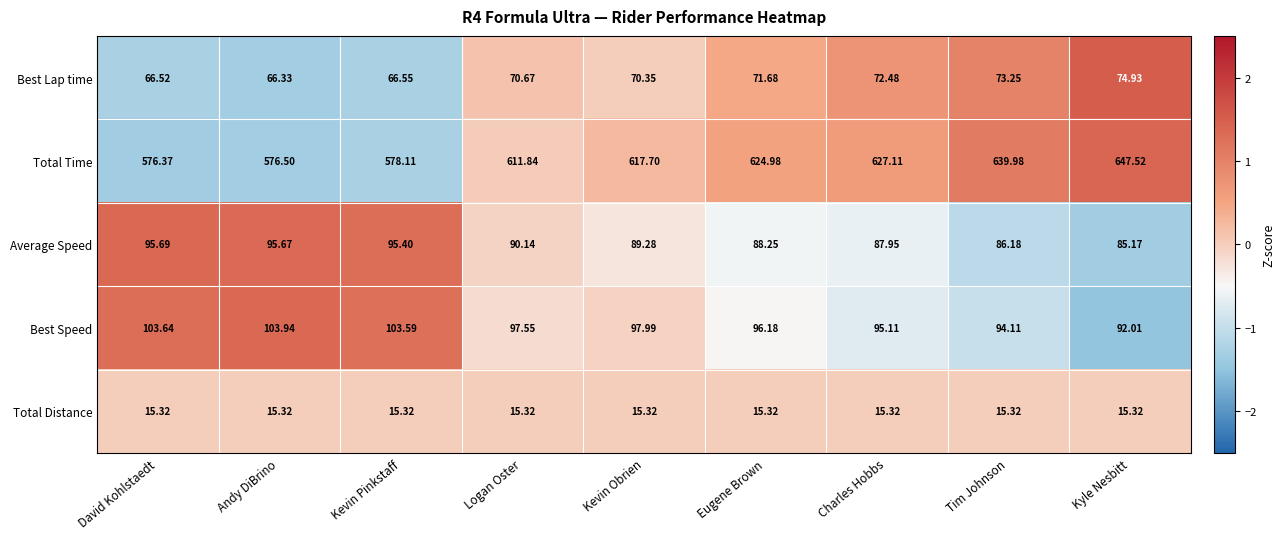

Which category has the highest value in the Best Speed series?

Andy DiBrino